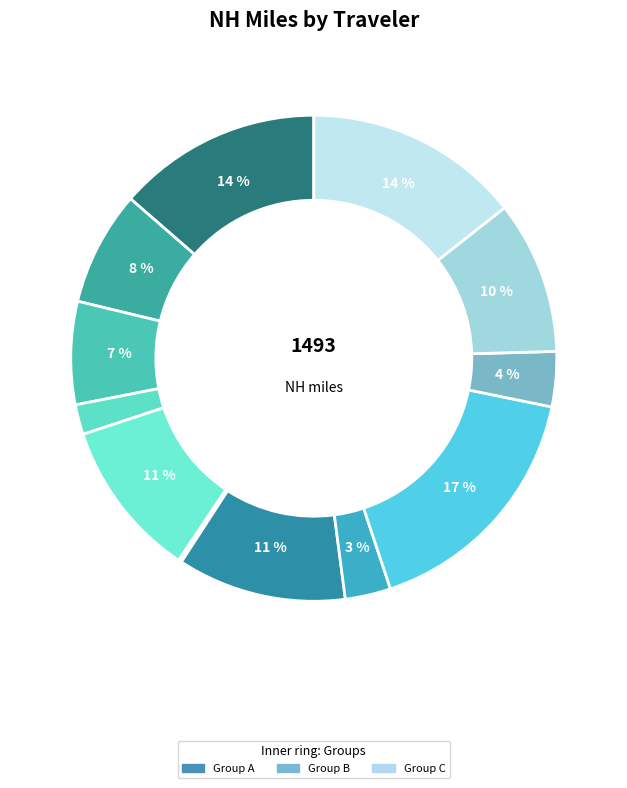

To the nearest percent, what portion does 1995hoo represent?

8%